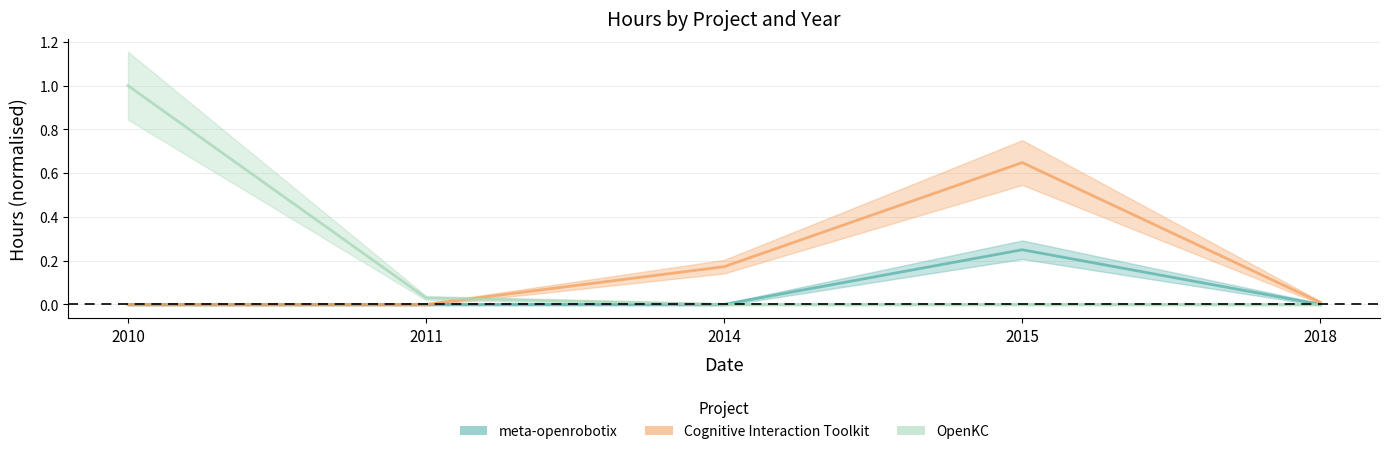

True or false: OpenKC and meta-openrobotix cross at least once.

False